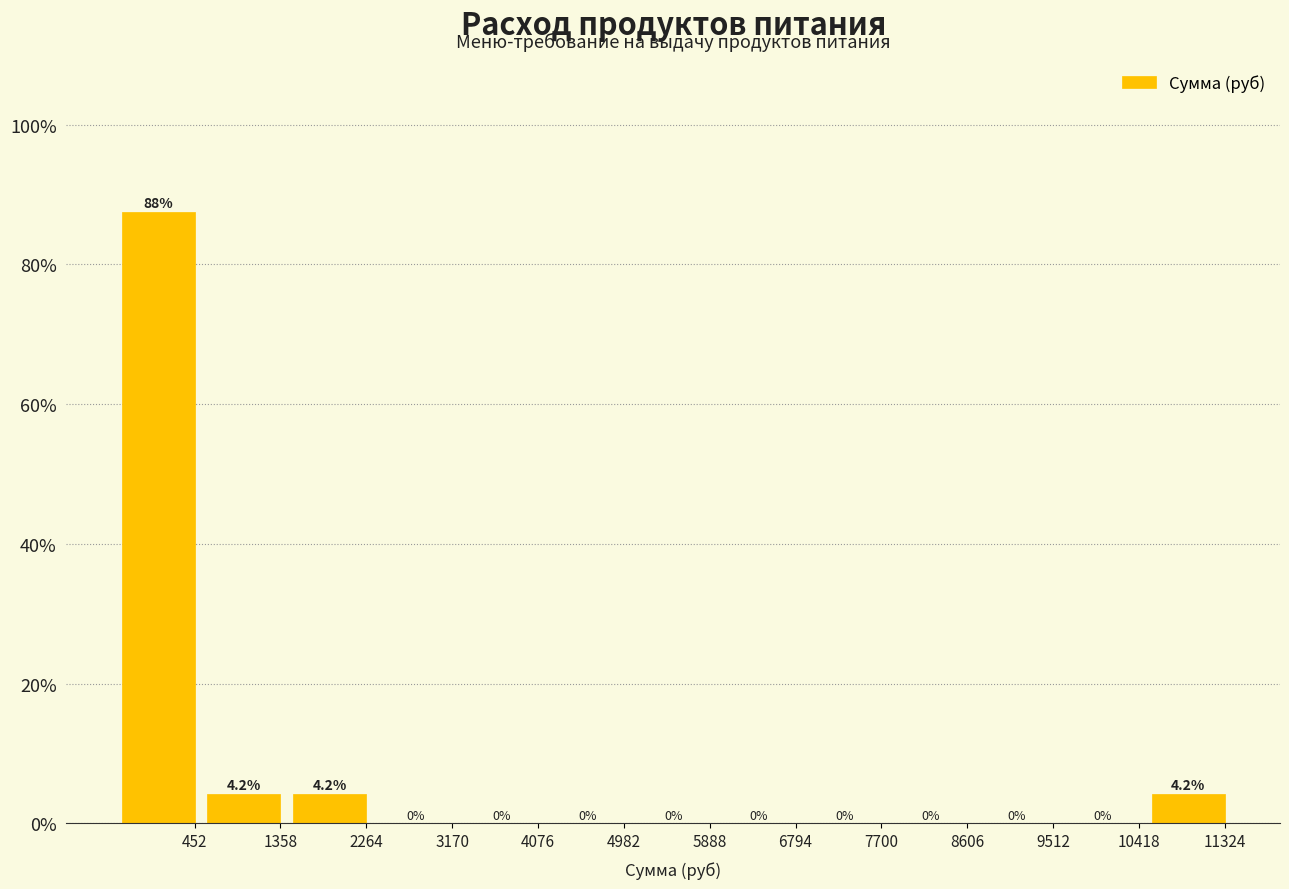

Reading left to right, list all the values displayed in this chart.

452=87.5	1358=4.2	2264=4.2	3170=0.0	4076=0.0	4982=0.0	5888=0.0	6794=0.0	7700=0.0	8606=0.0	9512=0.0	10418=0.0	11324=4.2